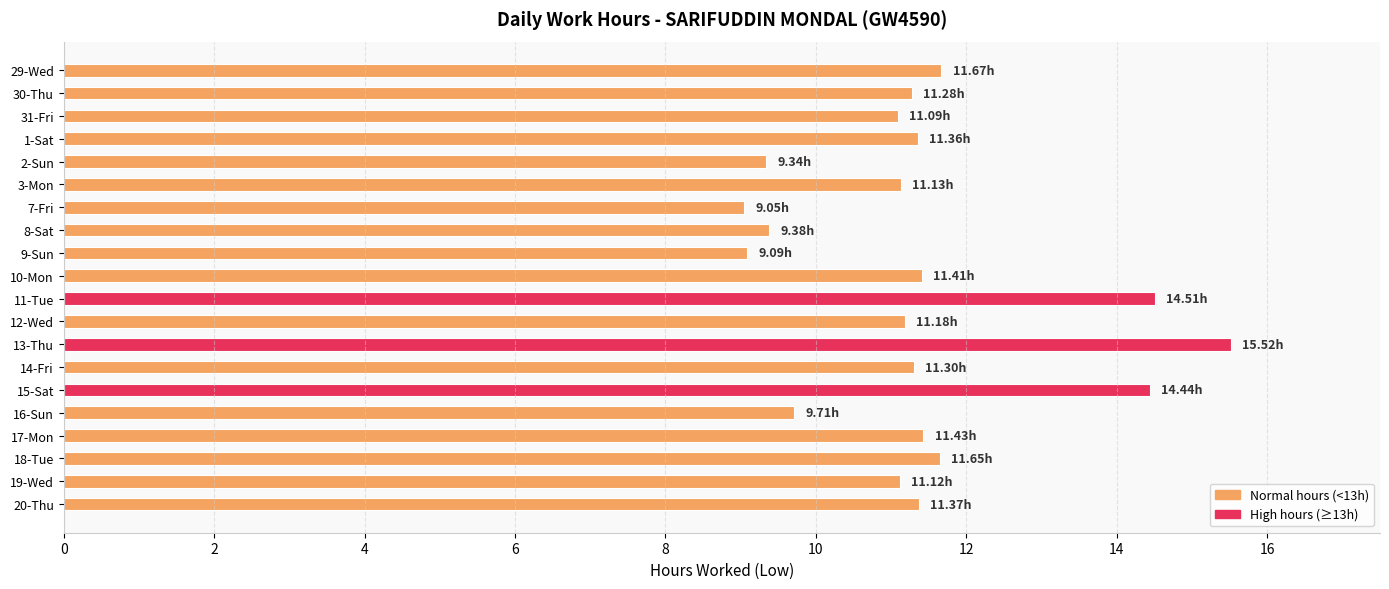

What is the ratio of the value at 8-Sat to the value at 10-Mon?

0.8